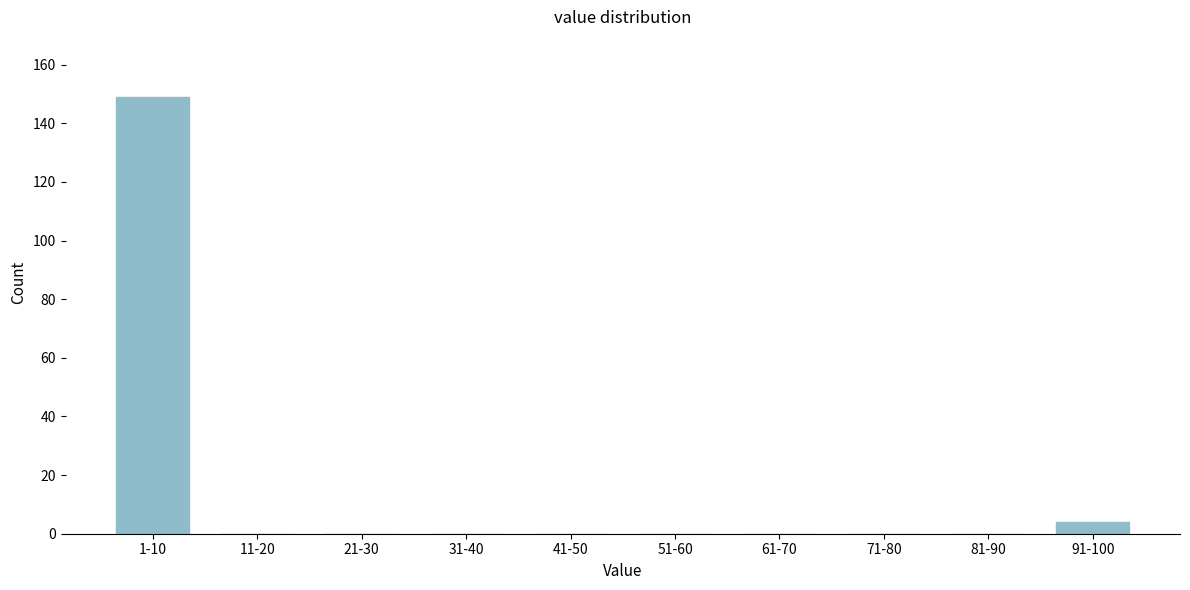

Reading left to right, extract all data points from this chart.

1-10=149	11-20=0	21-30=0	31-40=0	41-50=0	51-60=0	61-70=0	71-80=0	81-90=0	91-100=4